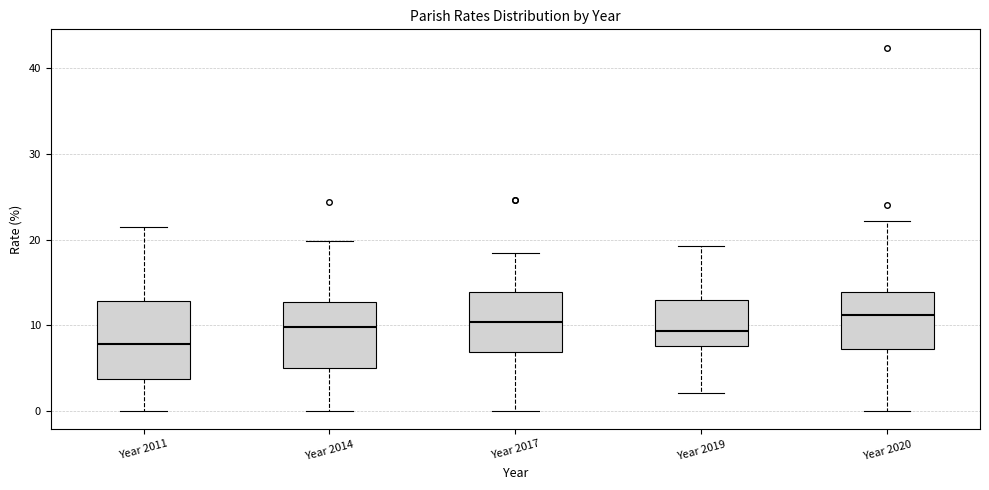

Comparing the boxes themselves (not the whiskers), which one is the tallest?

Year 2011